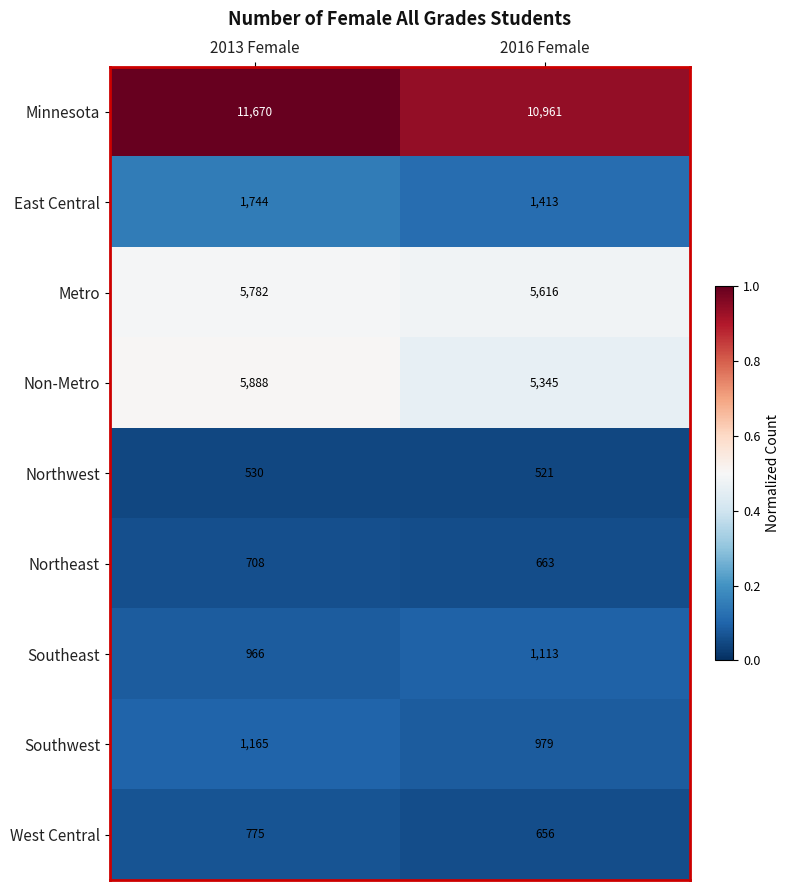

How many categories are shown in the chart?

2